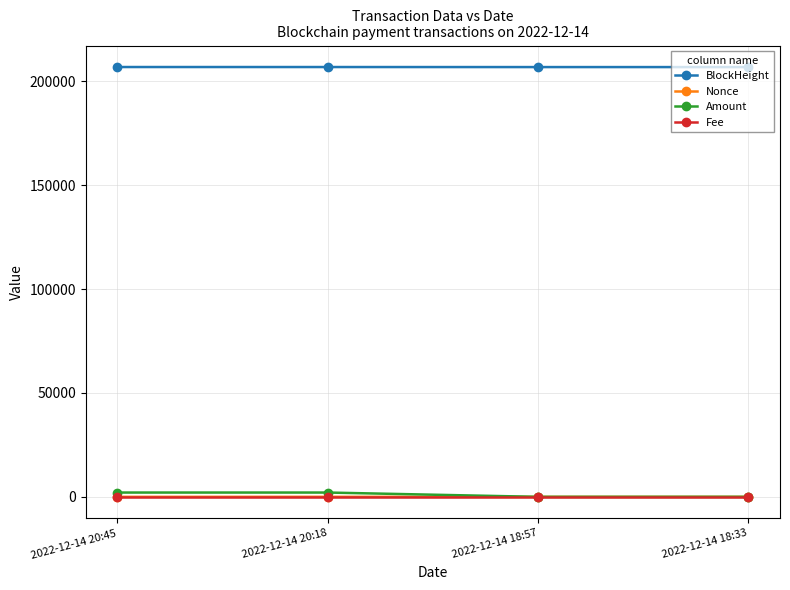

What position from the right is 2022-12-14 18:57?

2